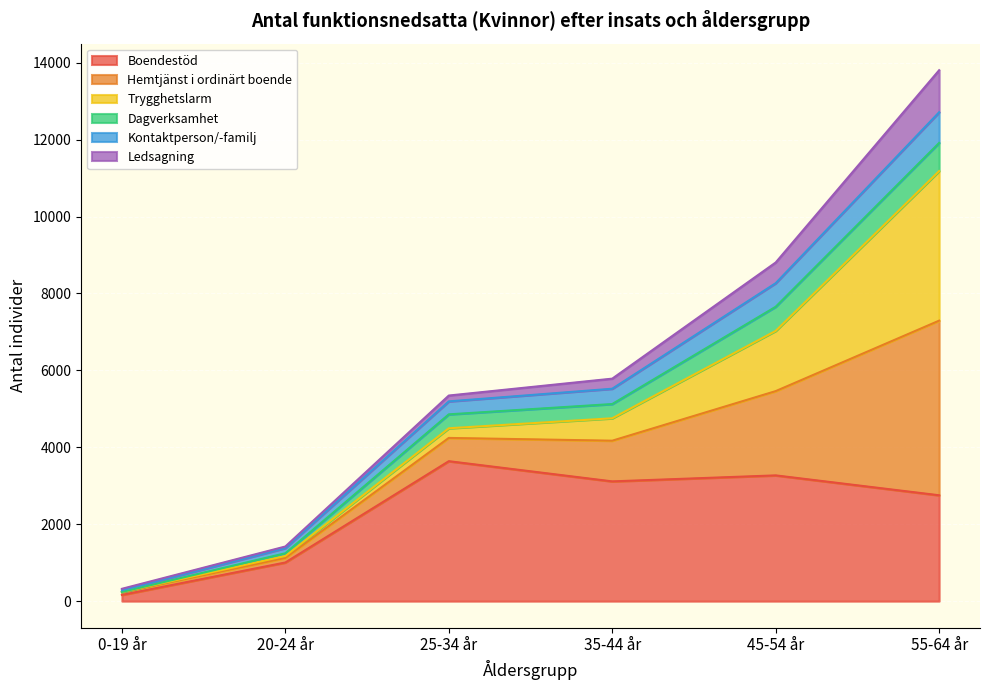

The value of Boendestöd at 35-44 år is 3114. True or false?

True